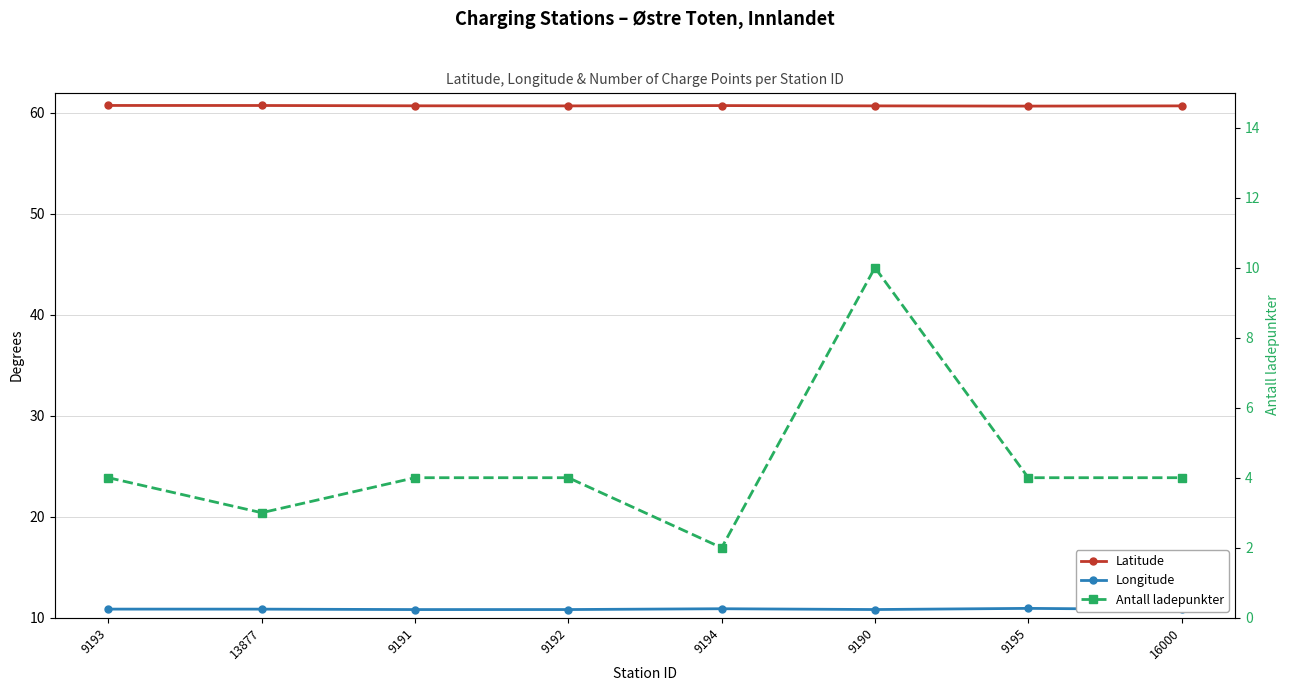

At which category does Longitude reach its first local peak?

9194